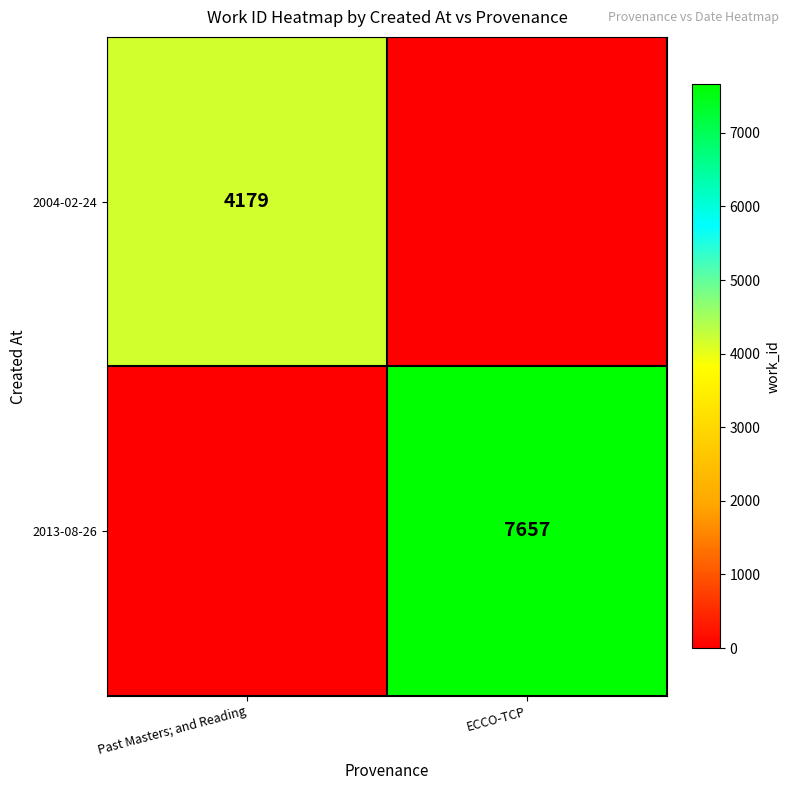

Is the value of 2013-08-26 at ECCO-TCP greater than the value of 2004-02-24 at Past Masters; and Reading?

Yes